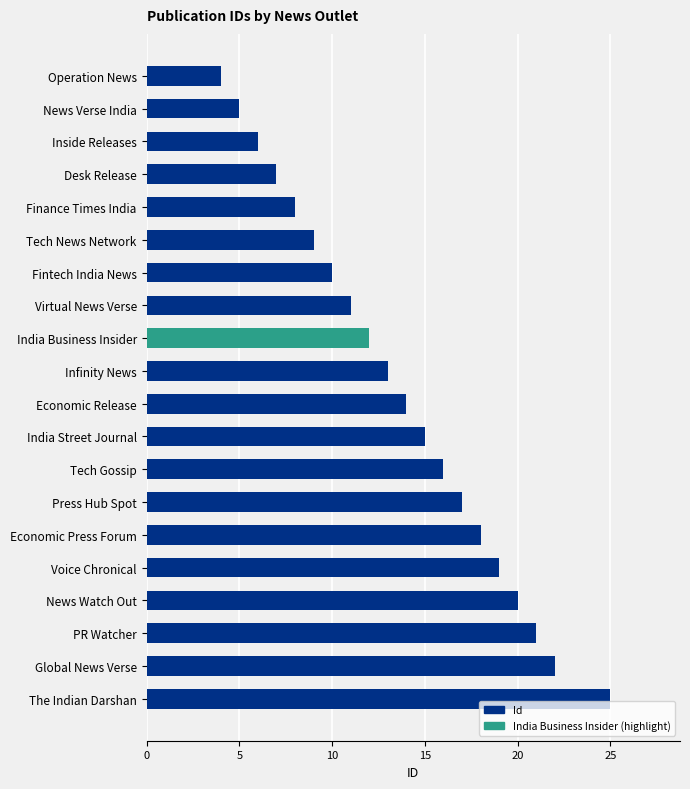

What is the greatest value displayed?

25